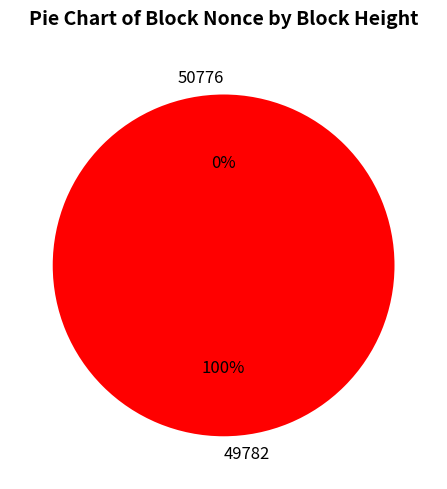

What percentage is NOT represented by 50776?

100.0%